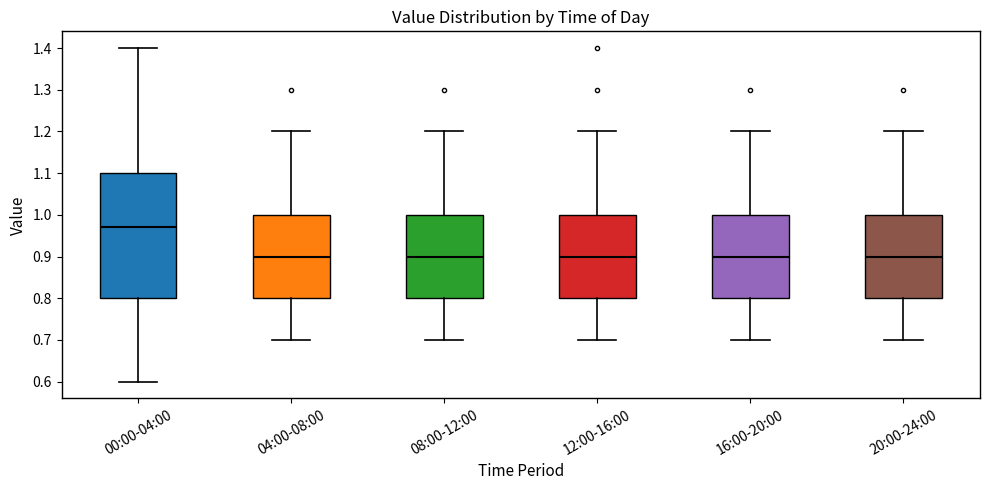

Which box is the tallest, from its lower edge to its upper edge?

00:00-04:00